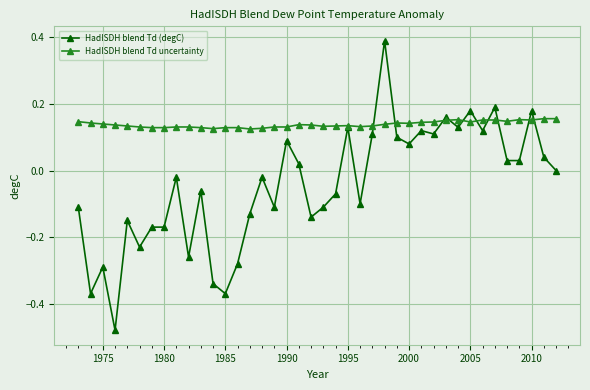

List the series in order of their peak value, highest first.

HadISDH blend Td (degC), HadISDH blend Td uncertainty